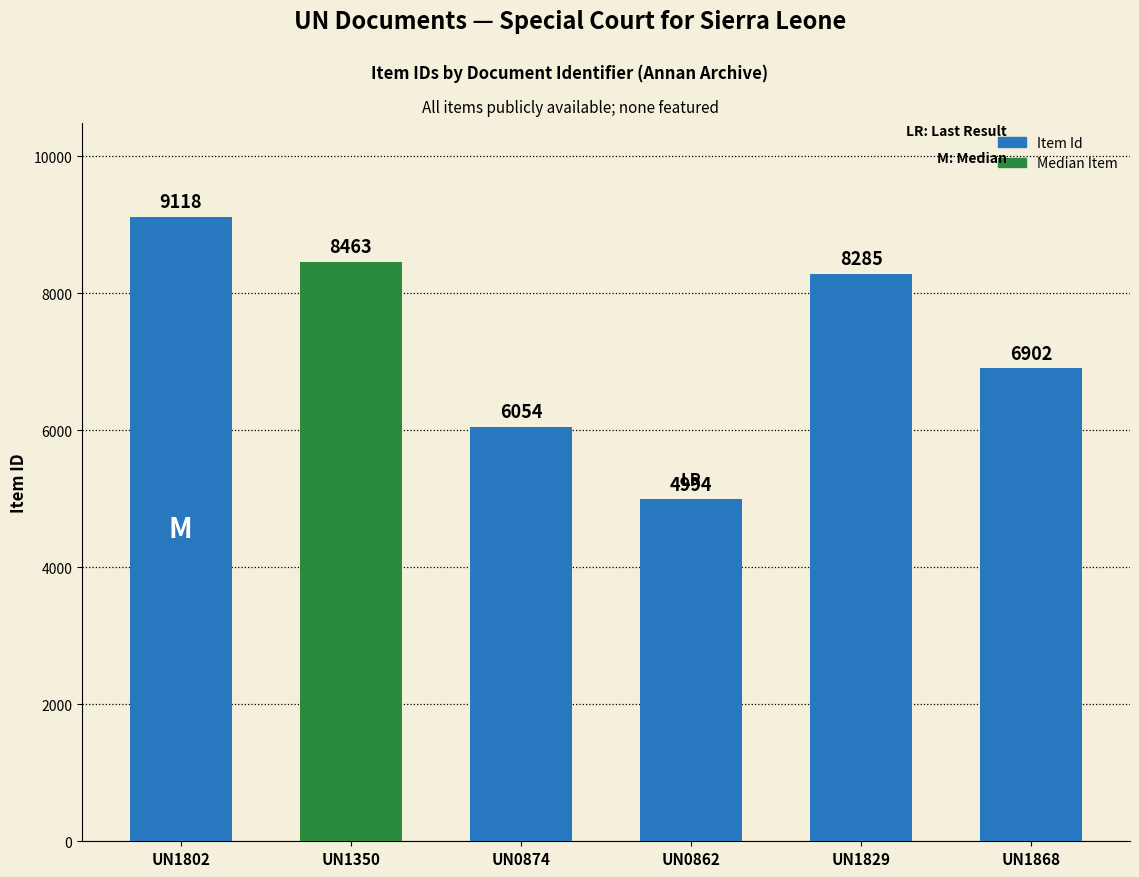

Reading left to right, what are all the values shown in this chart?

UN1802=9118	UN1350=8463	UN0874=6054	UN0862=4994	UN1829=8285	UN1868=6902